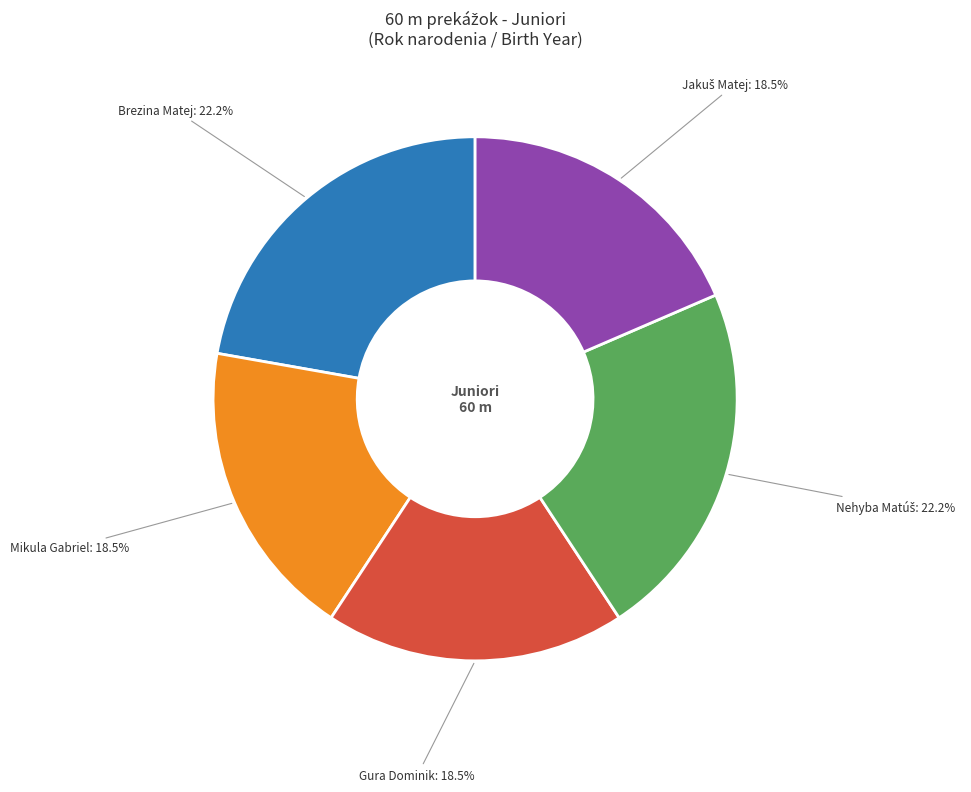

Does any single category account for the majority?

No